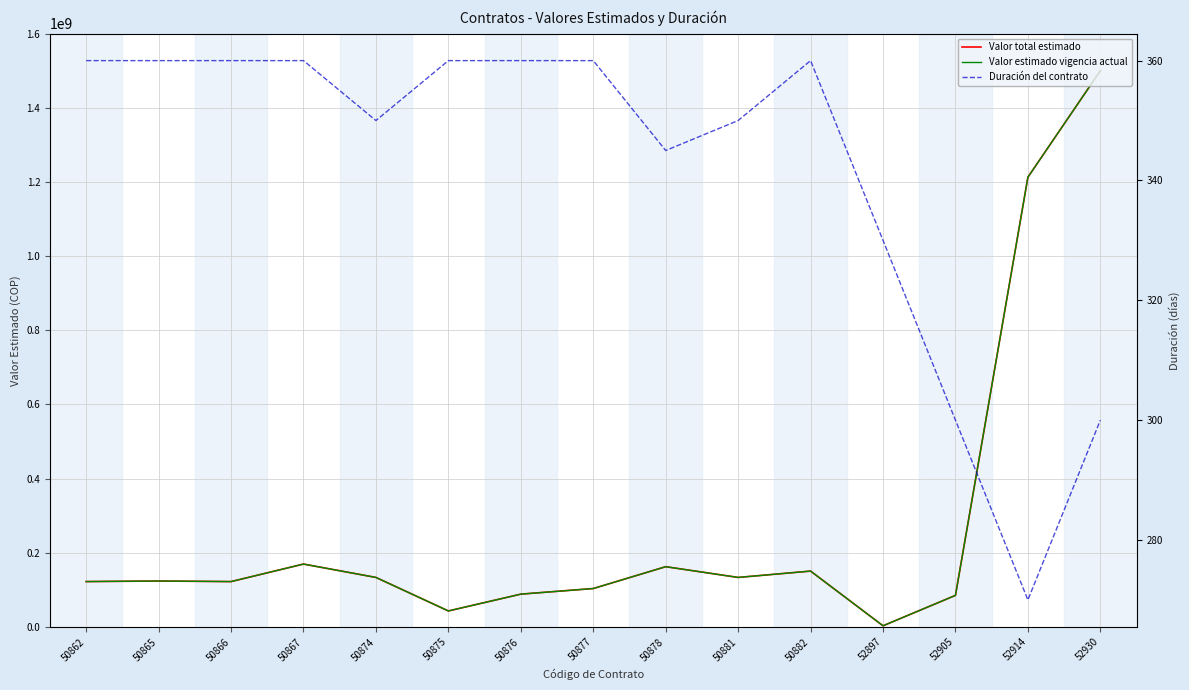

What is the smallest value displayed?

270